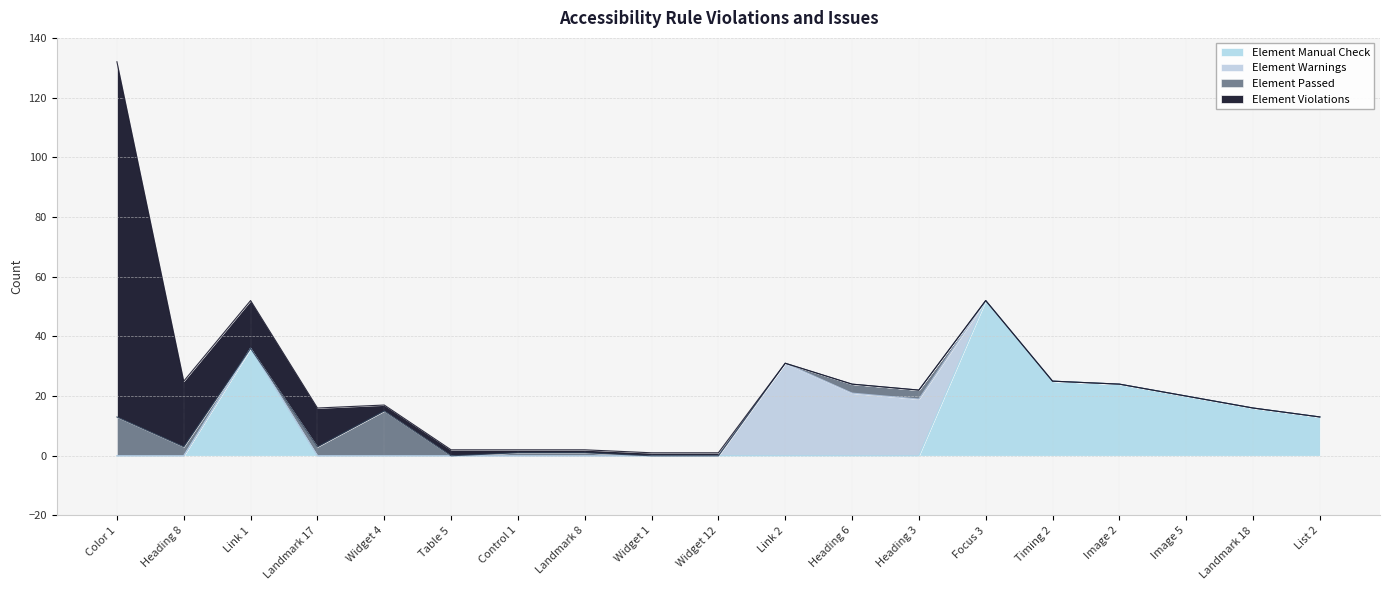

How many times do Element Manual Check and Element Violations cross each other?

2